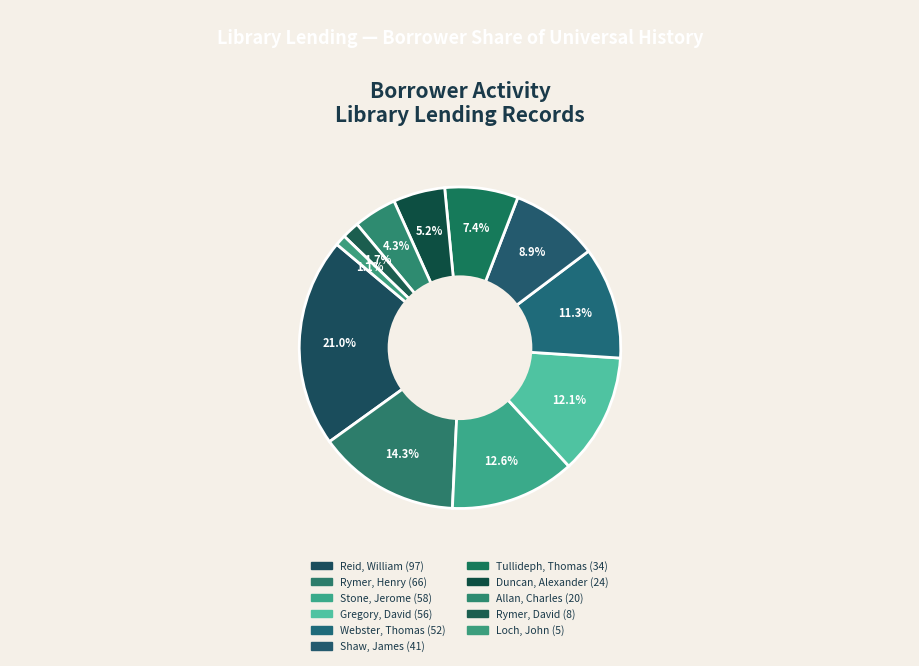

Is it true that Loch, John is 9% of the pie?

False